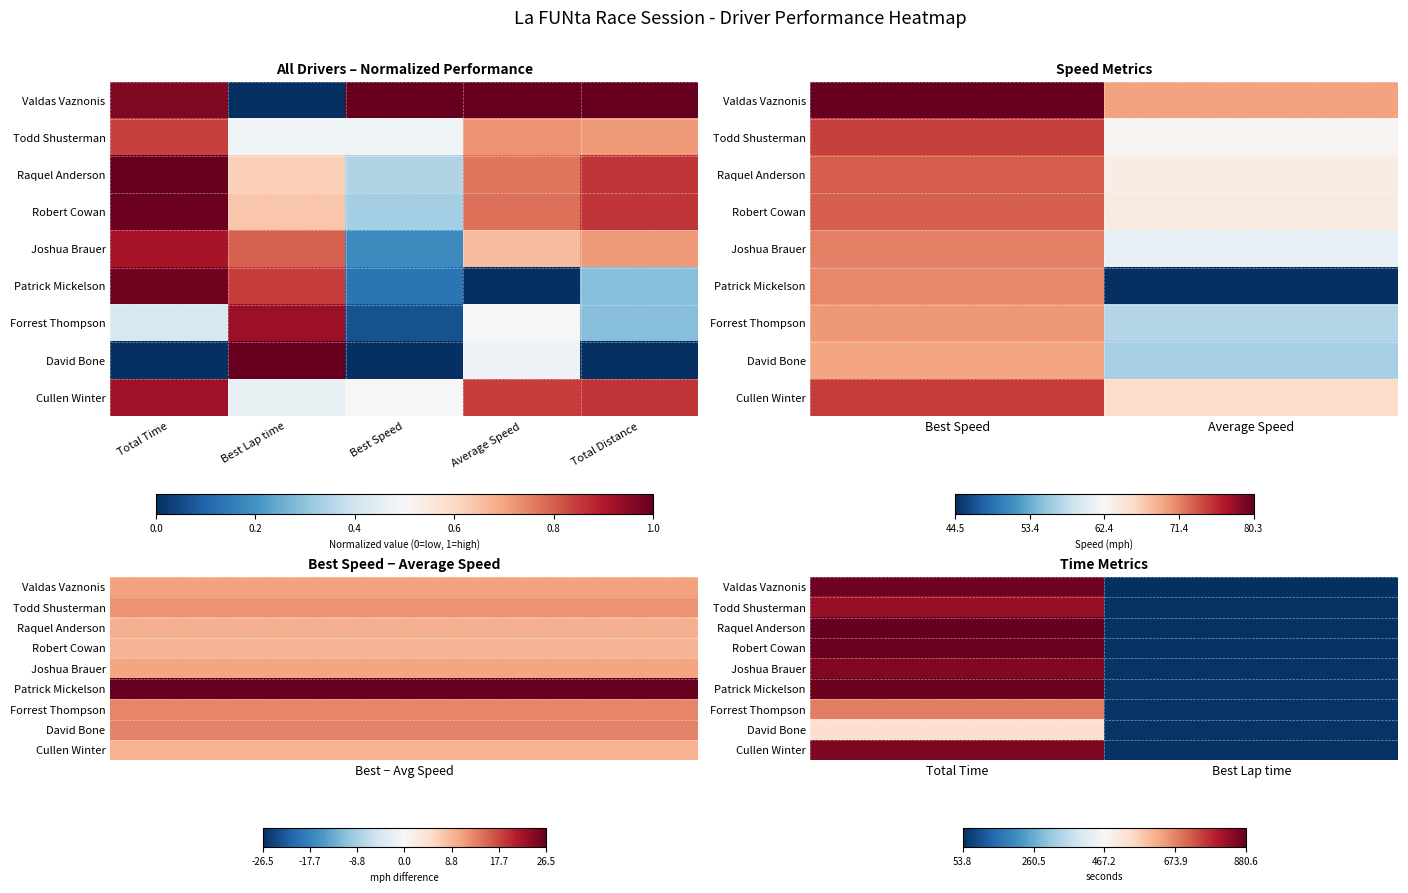

List the series in order of their peak value, lowest first.

David Bone, Forrest Thompson, Todd Shusterman, Joshua Brauer, Cullen Winter, Valdas Vaznonis, Patrick Mickelson, Robert Cowan, Raquel Anderson